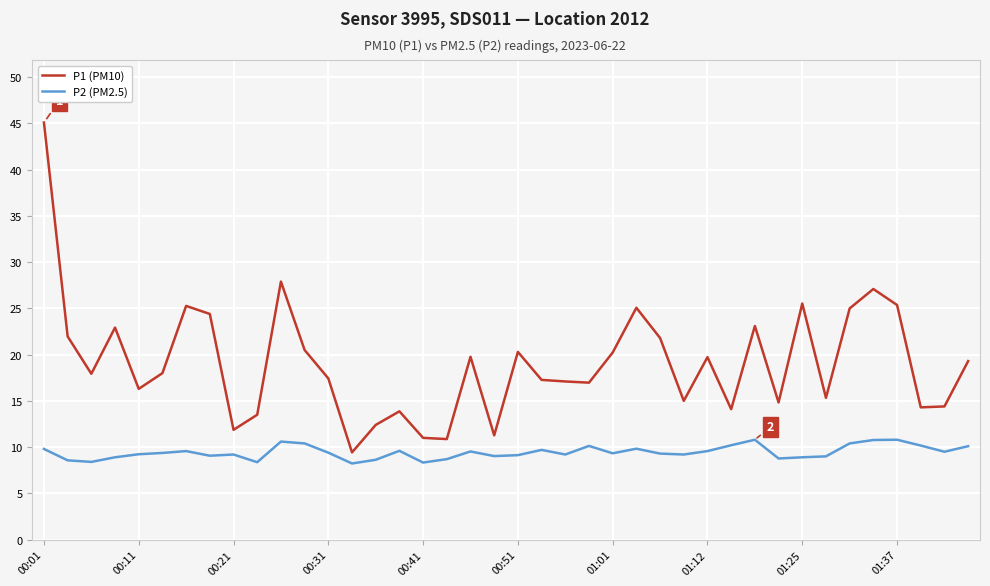

What is the greatest value displayed?

45.1